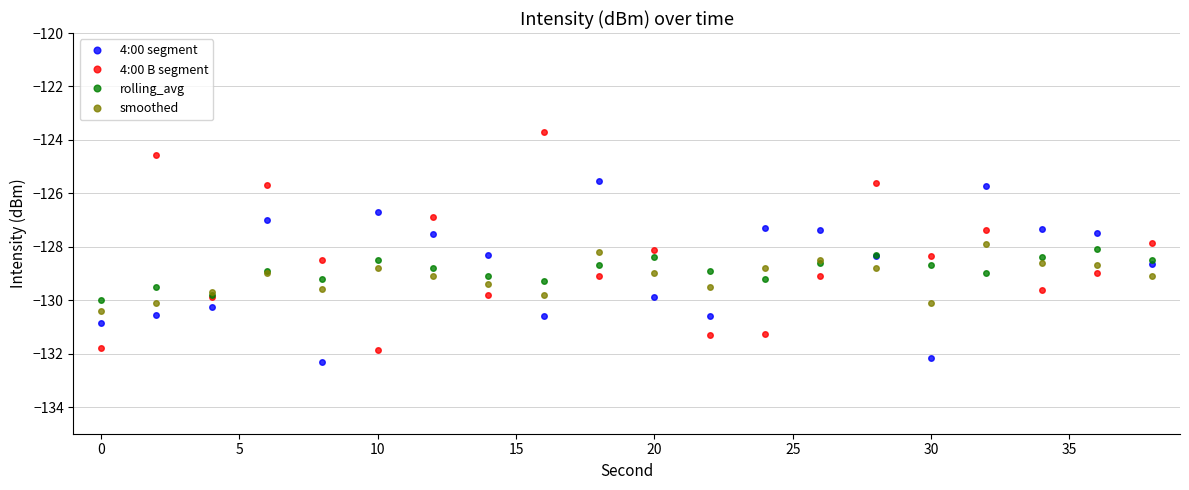

What is the minimum value for rolling_avg?

-130.0